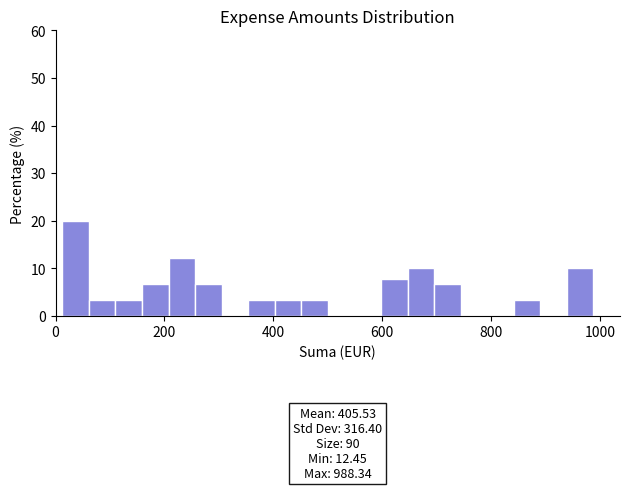

Read against the x-axis, roughly where is the centre of the tallest bar?

40